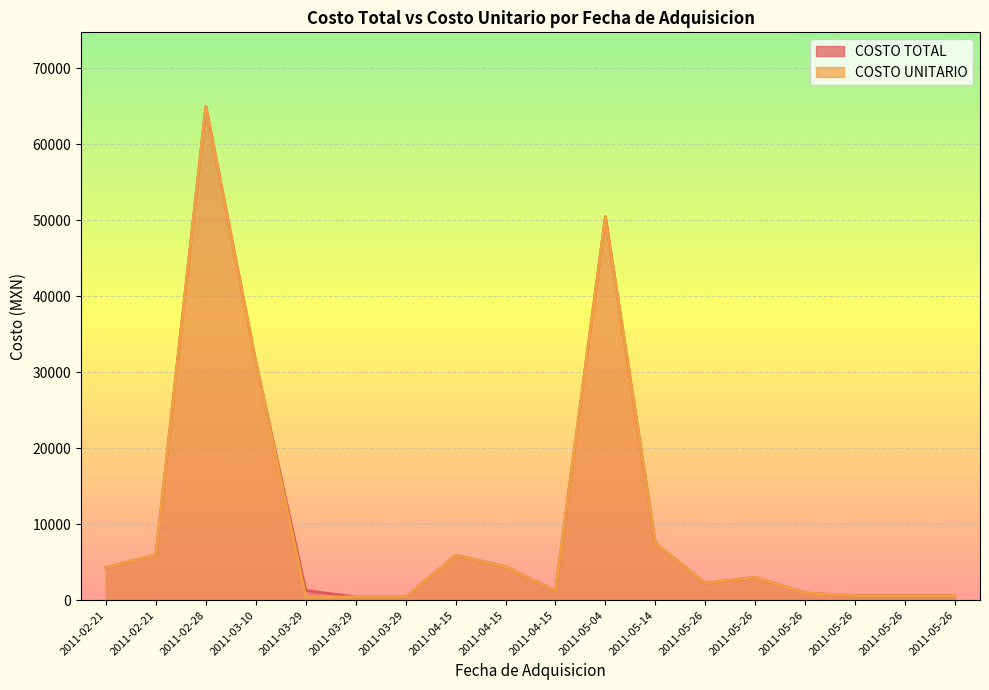

Is the value of COSTO UNITARIO at 2011-05-26 greater than the value of COSTO TOTAL at 2011-05-04?

No